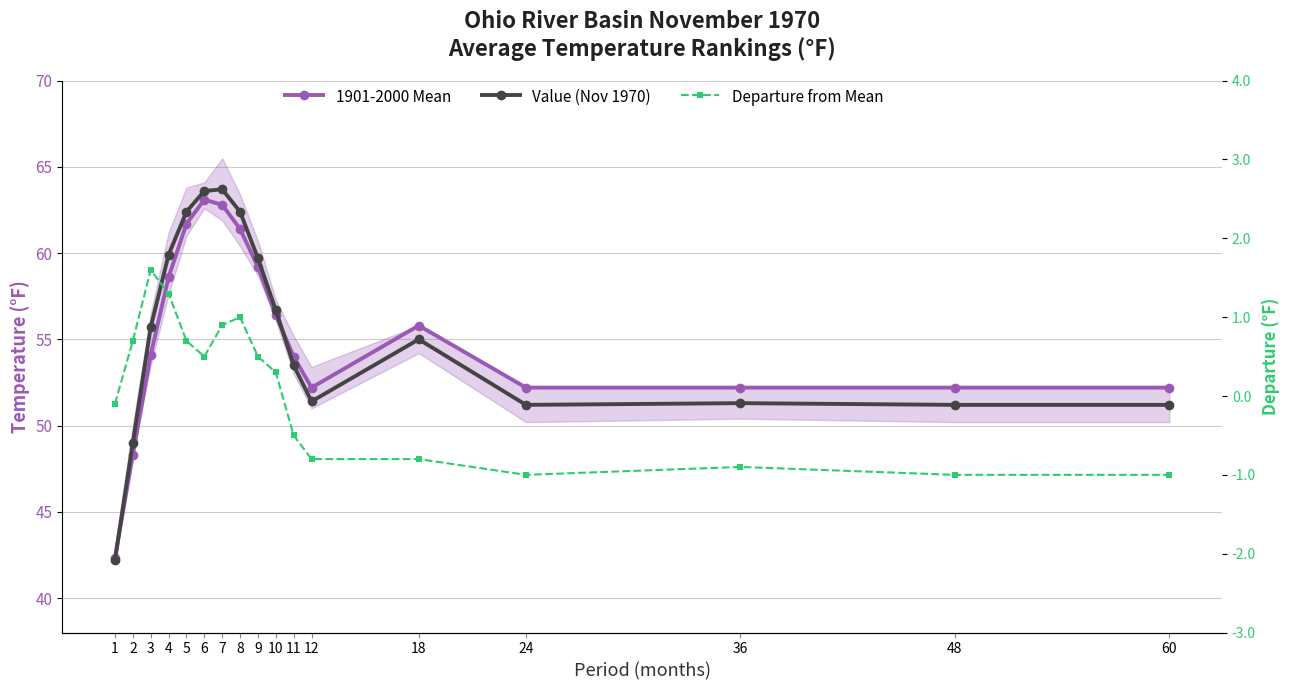

What is the sum of all Departure from Mean values?

1.4